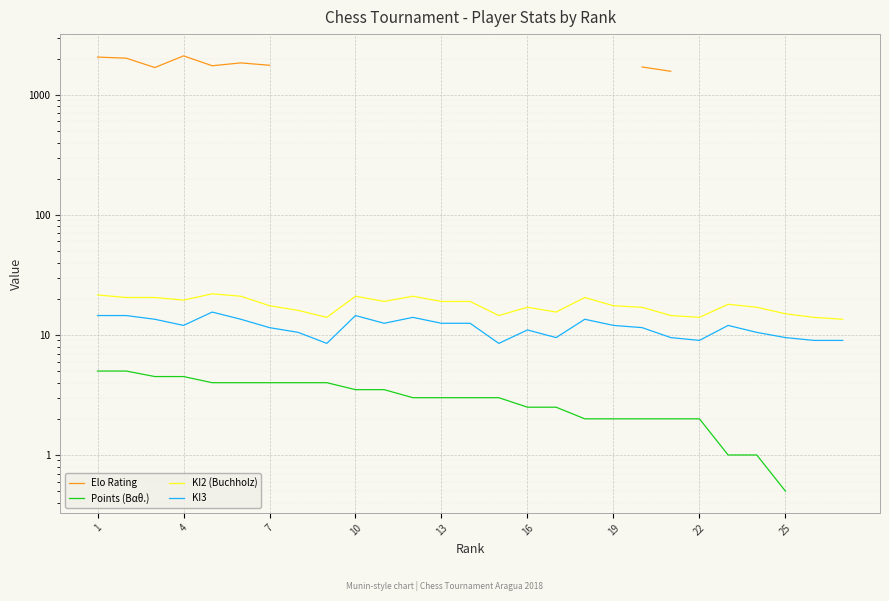

What is the minimum value for Elo Rating?

1264.0